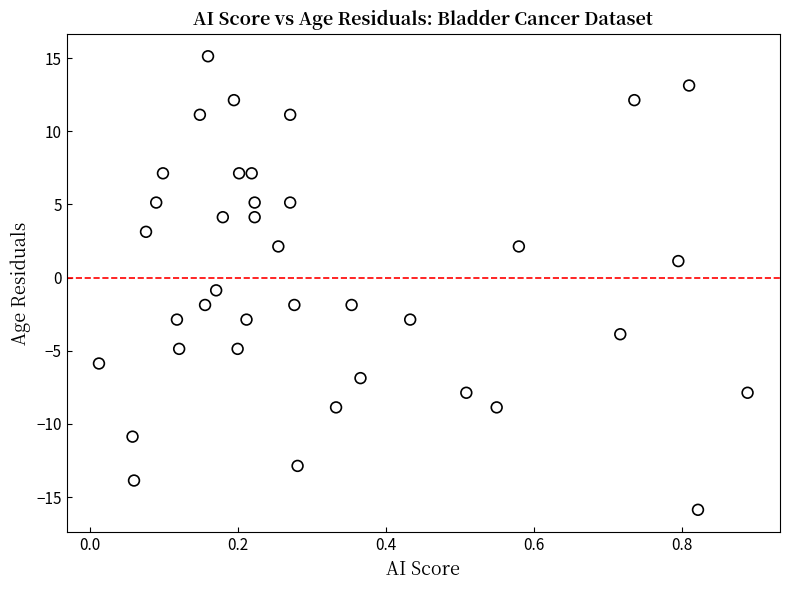

What is the range of Y values (max minus min)?

31.0